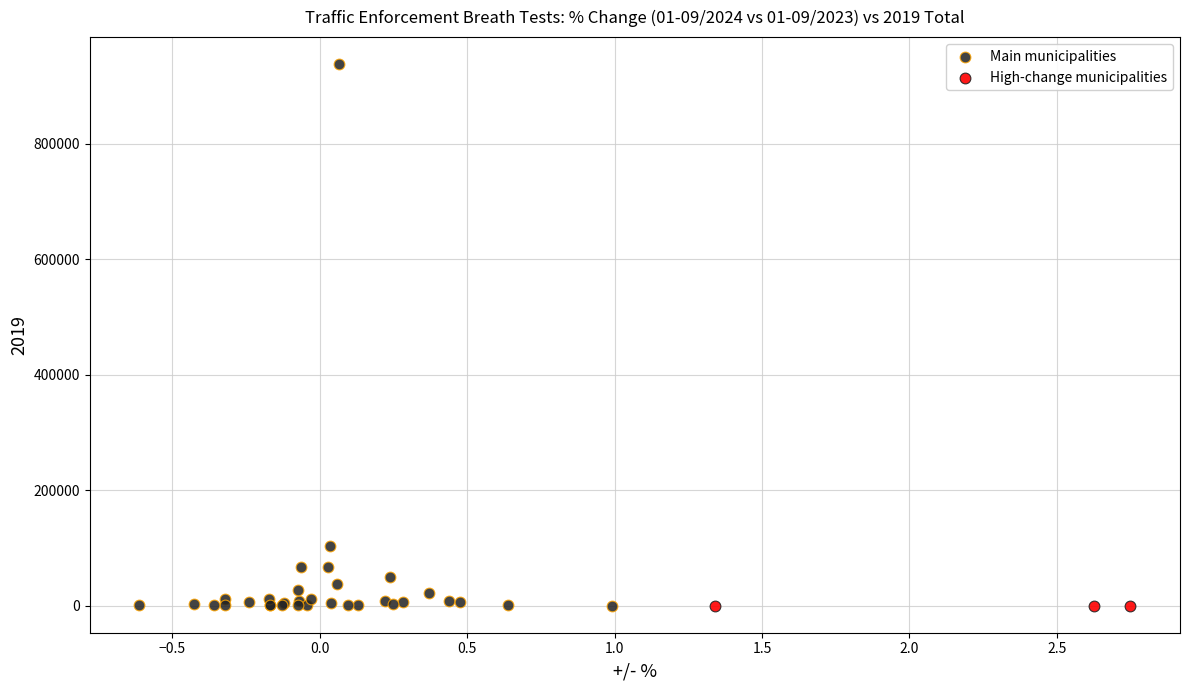

What are all the series names shown in the legend?

Main municipalities, High-change municipalities